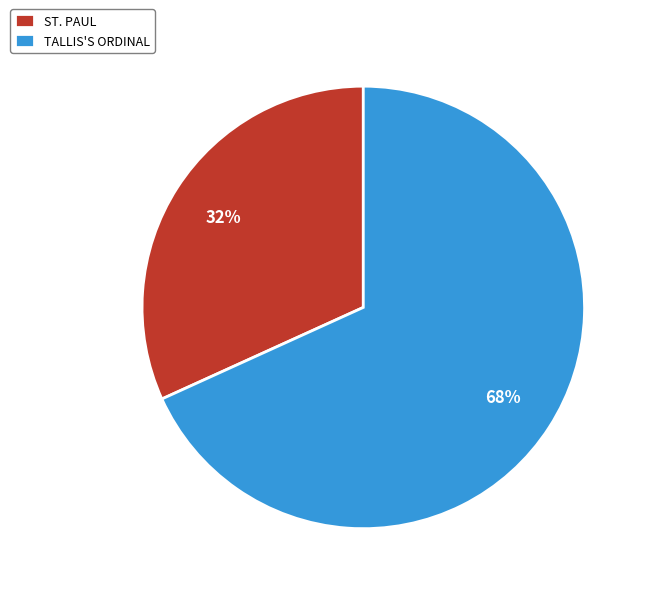

To the nearest percent, what percentage of the pie is ST. PAUL?

32%